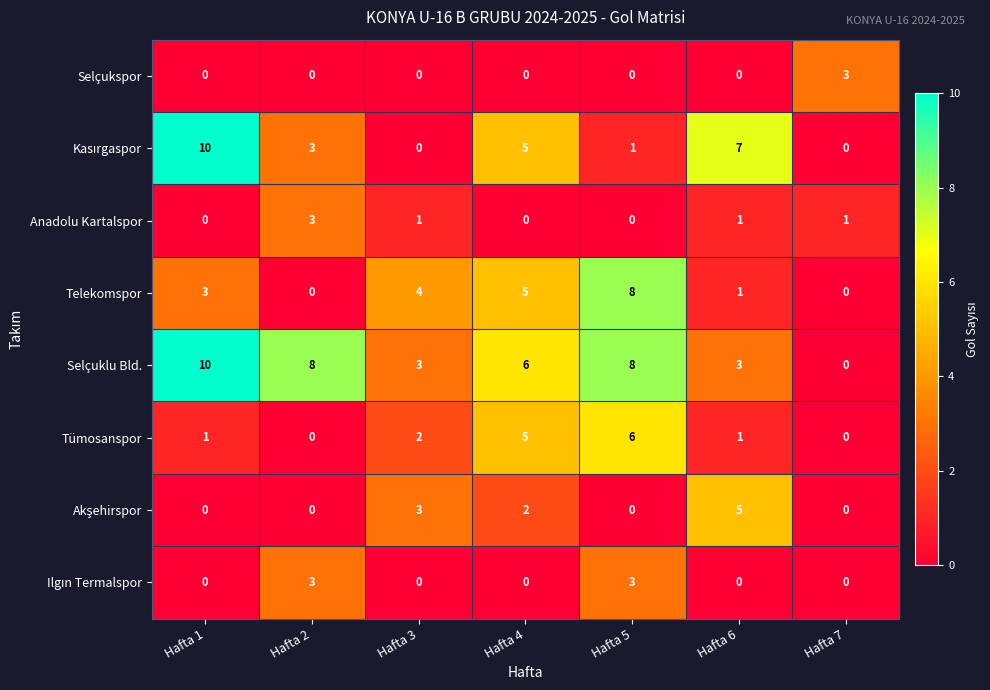

What is the greatest value displayed?

10